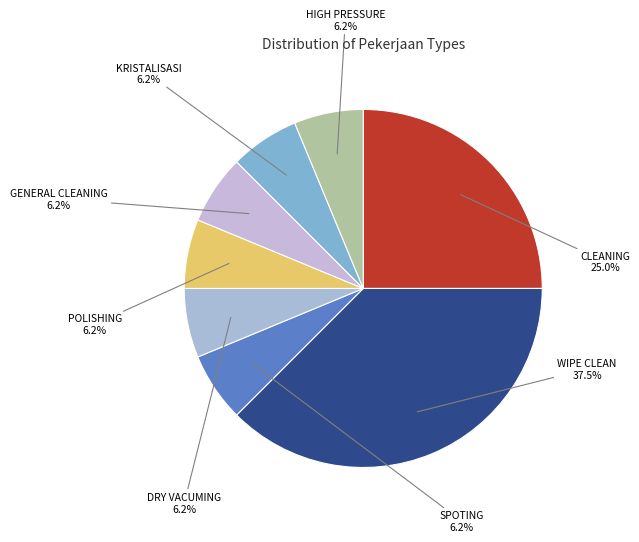

Which slice is the largest?

WIPE CLEAN